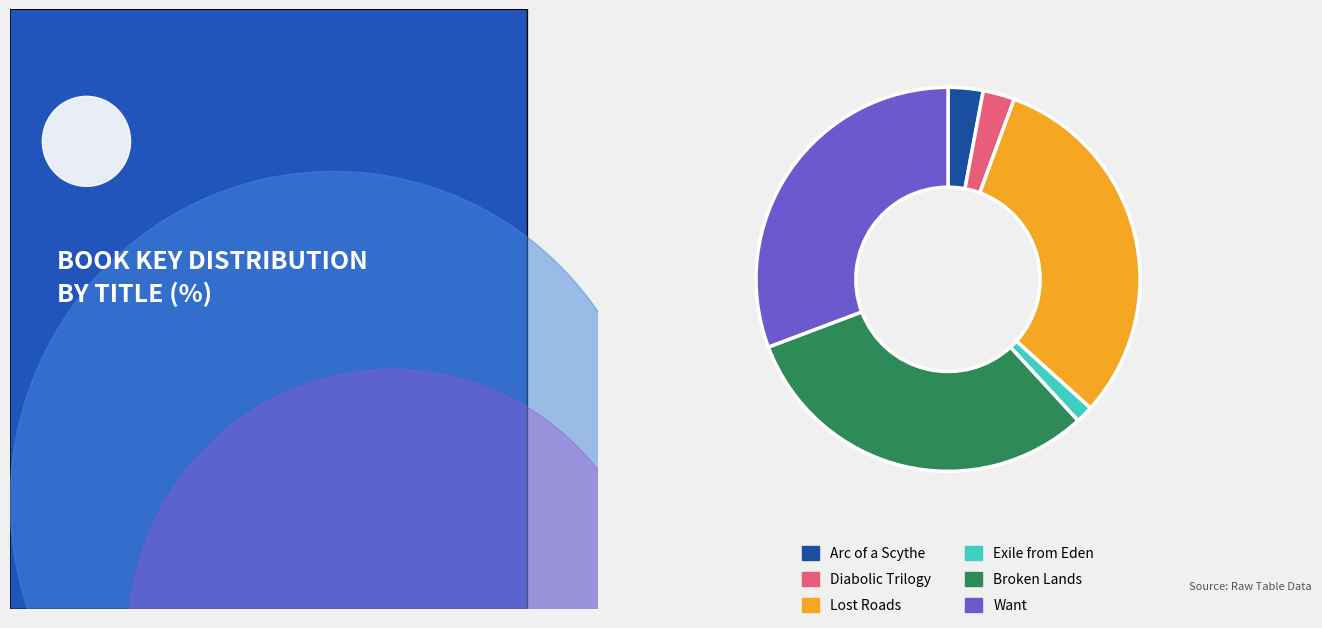

Which slice is the smallest?

Exile from Eden